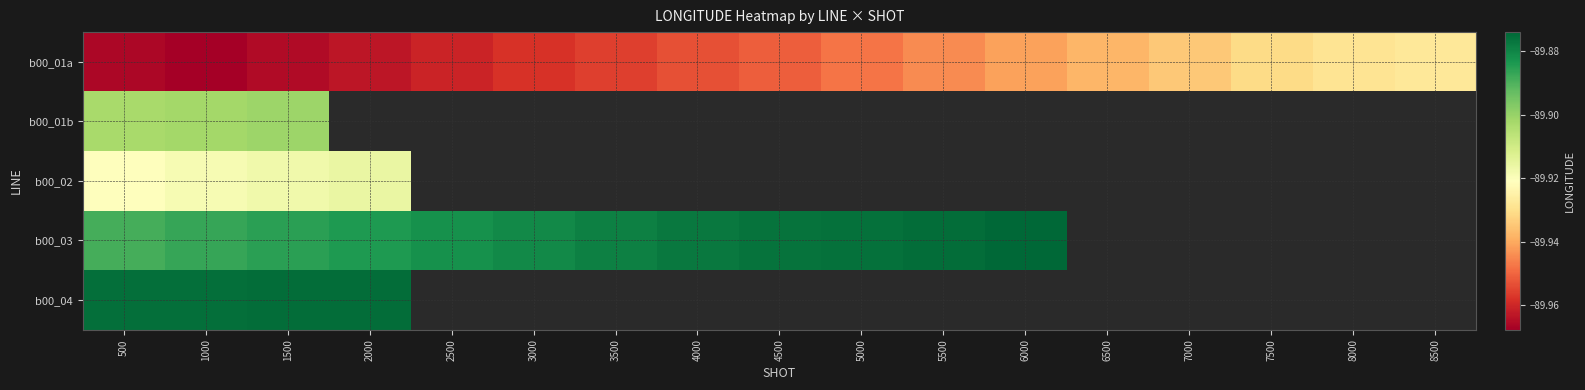

At which category does the chart reach its peak across all series?

6000